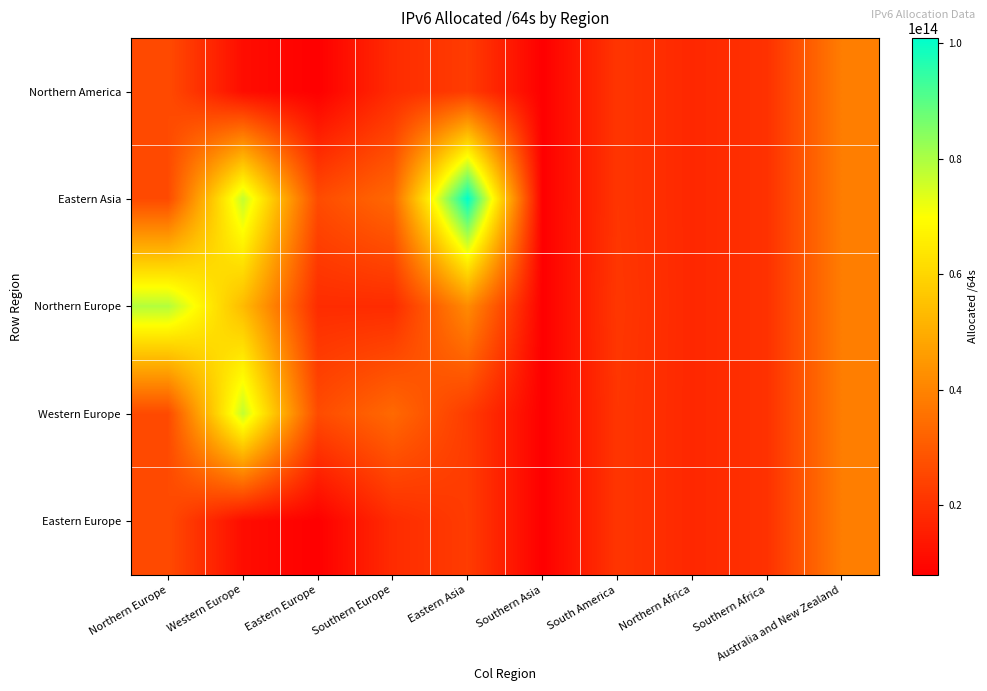

Reading left to right, what are all the values shown in this chart?

Northern America: Northern Europe=26083356704768	Western Europe=11171219046400	Eastern Europe=7945695985664	Southern Europe=18605799768064	Eastern Asia=22574348435457	Southern Asia=7924215054336	South America=21015954653184	Northern Africa=17635135848448	Southern Africa=20104749907968	Australia and New Zealand=38590348328960
Eastern Asia: Northern Europe=26083356704768	Western Europe=77189181931520	Eastern Europe=26366820548608	Southern Europe=33586645434368	Eastern Asia=100940323422208	Southern Asia=7924215054336	South America=21015954653184	Northern Africa=17635135848448	Southern Africa=20104749907968	Australia and New Zealand=38590348328960
Northern Europe: Northern Europe=79186323374080	Western Europe=53369269714944	Eastern Europe=18721774632960	Southern Europe=18605799768064	Eastern Asia=41794874703873	Southern Asia=7924215054336	South America=21414878117888	Northern Africa=17635135848448	Southern Africa=20104749907968	Australia and New Zealand=38590348328960
Western Europe: Northern Europe=26083356704768	Western Europe=77189181931520	Eastern Europe=26366820548608	Southern Europe=33586645434368	Eastern Asia=22574348435457	Southern Asia=7924215054336	South America=21015954653184	Northern Africa=17635135848448	Southern Africa=20104749907968	Australia and New Zealand=38590348328960
Eastern Europe: Northern Europe=26083356704768	Western Europe=11171219046400	Eastern Europe=7949991936000	Southern Europe=18605799768064	Eastern Asia=22574348435457	Southern Asia=7924215054336	South America=21015954653184	Northern Africa=17635135848448	Southern Africa=20104749907968	Australia and New Zealand=38590348328960